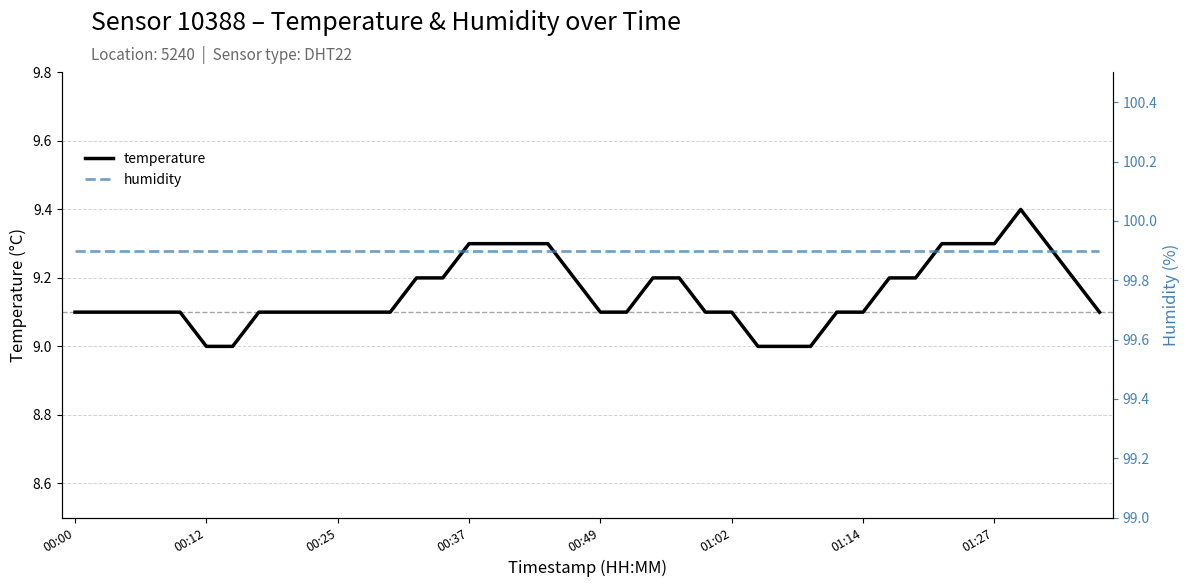

What position from the right is 22?

18